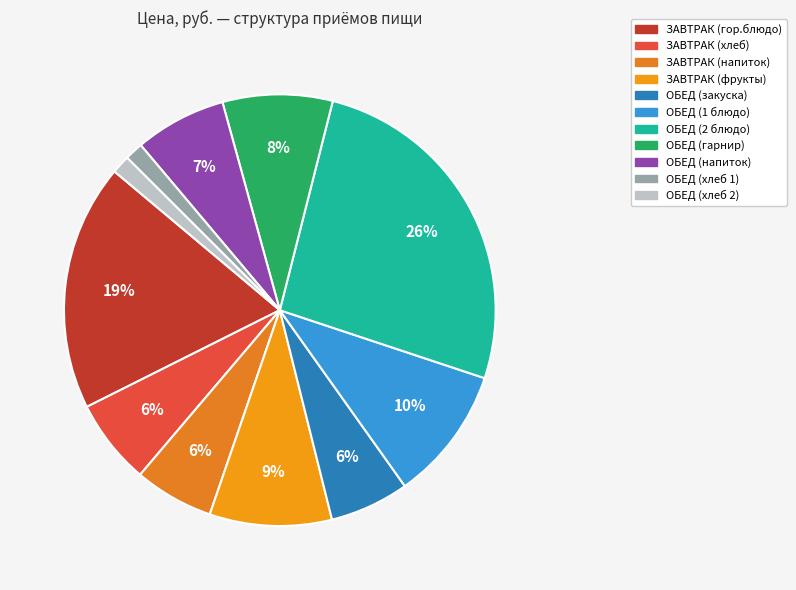

Is it true that ЗАВТРАК (гор.блюдо) is 19% of the pie?

True